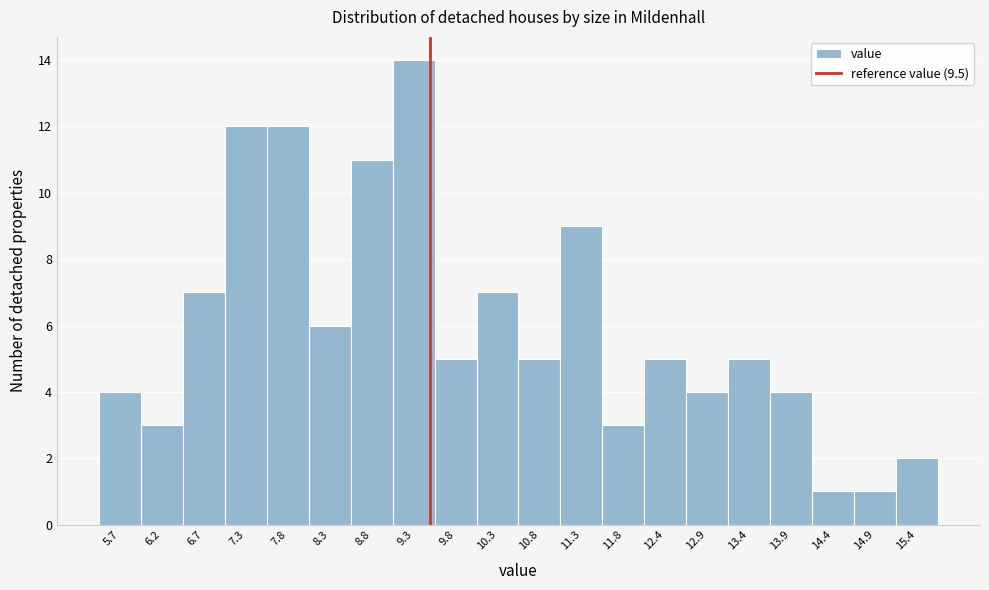

Which range on the x-axis has the tallest bar?

9.04 to 9.55